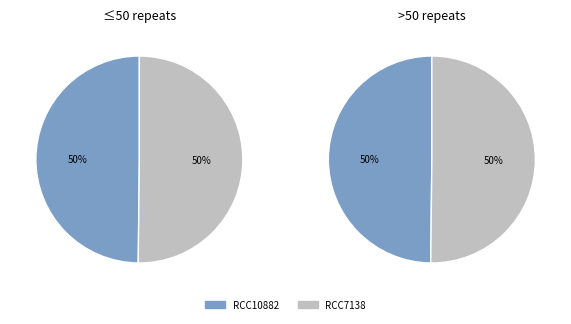

Combined, what portion of the pie is RCC10882 and RCC7138?

100.0%